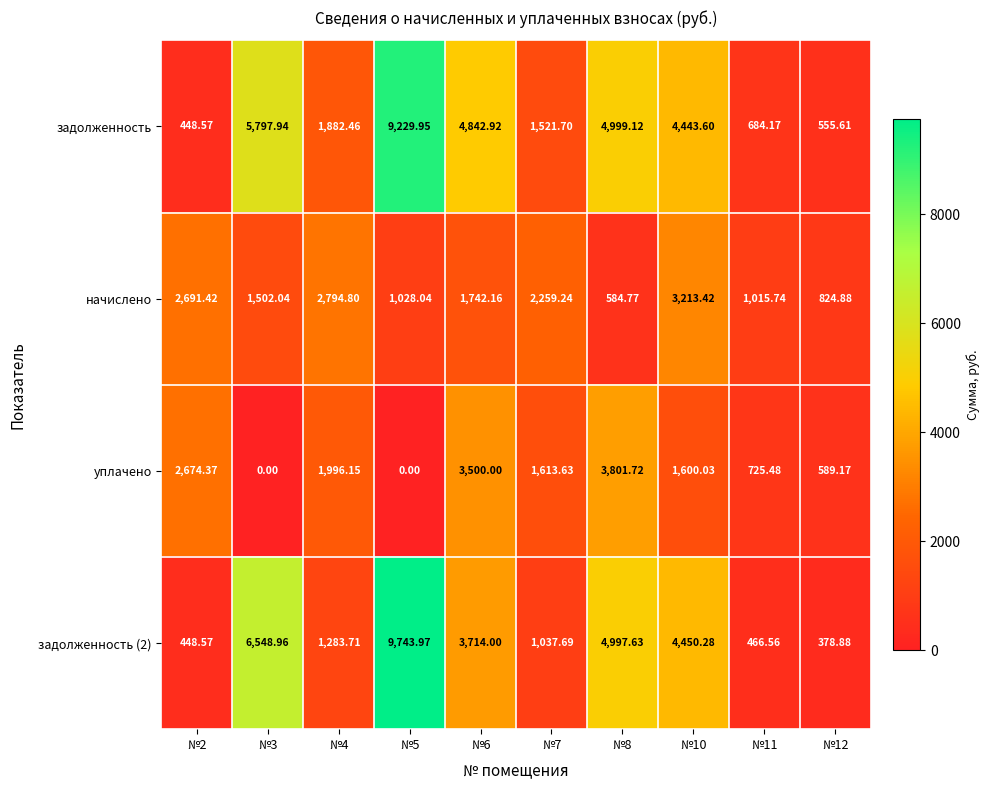

Is the value of задолженность at №12 greater than the value of задолженность (2) at №8?

No